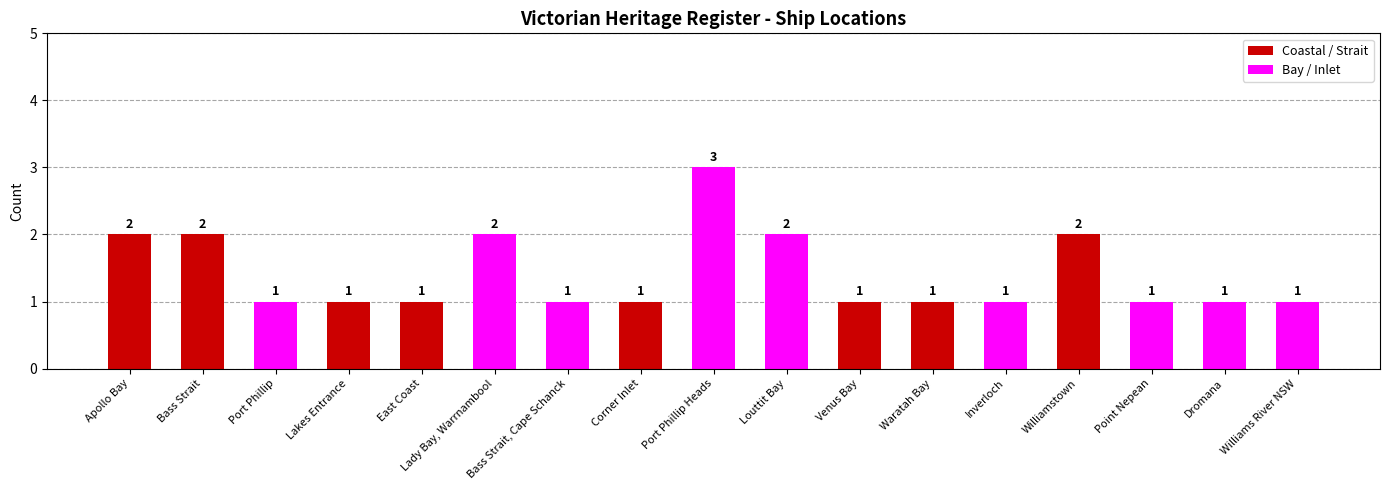

Count the number of categories in the chart.

17